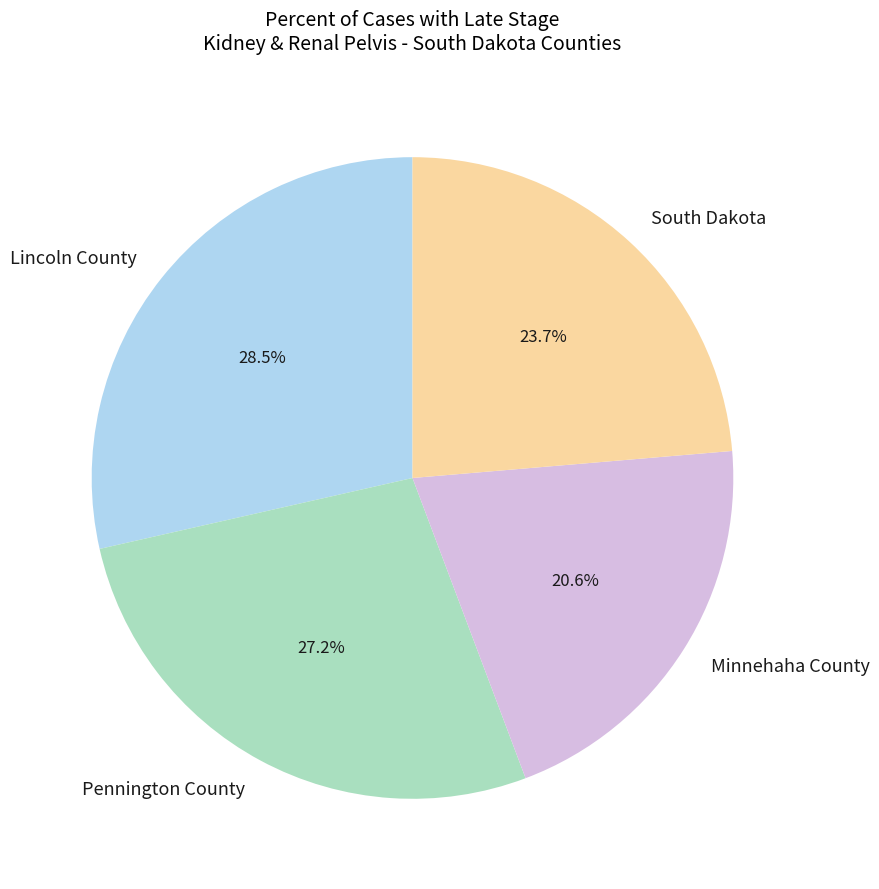

Is there a majority slice in this chart?

No